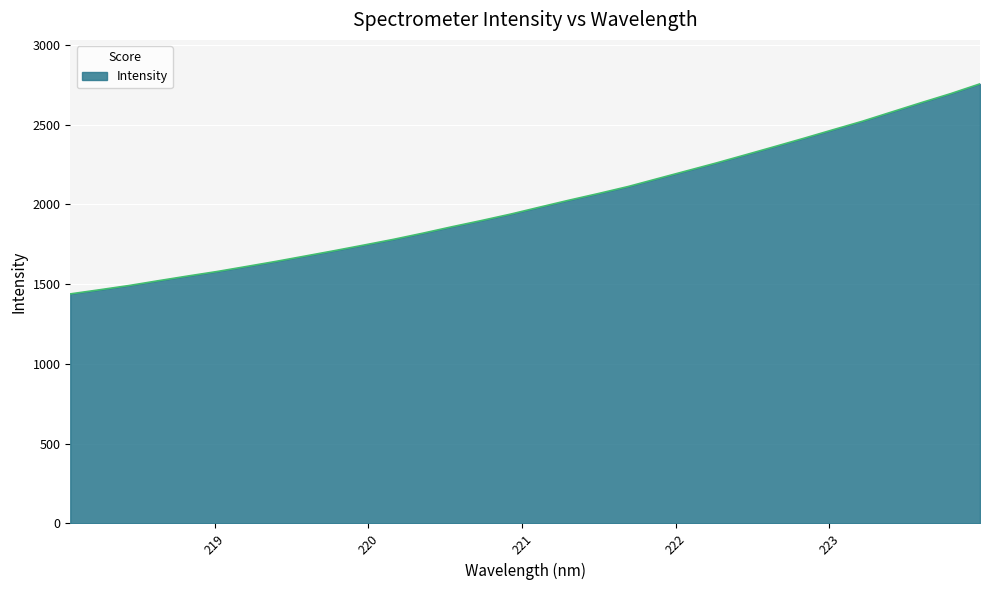

What is the difference between the maximum and minimum values?

1316.9